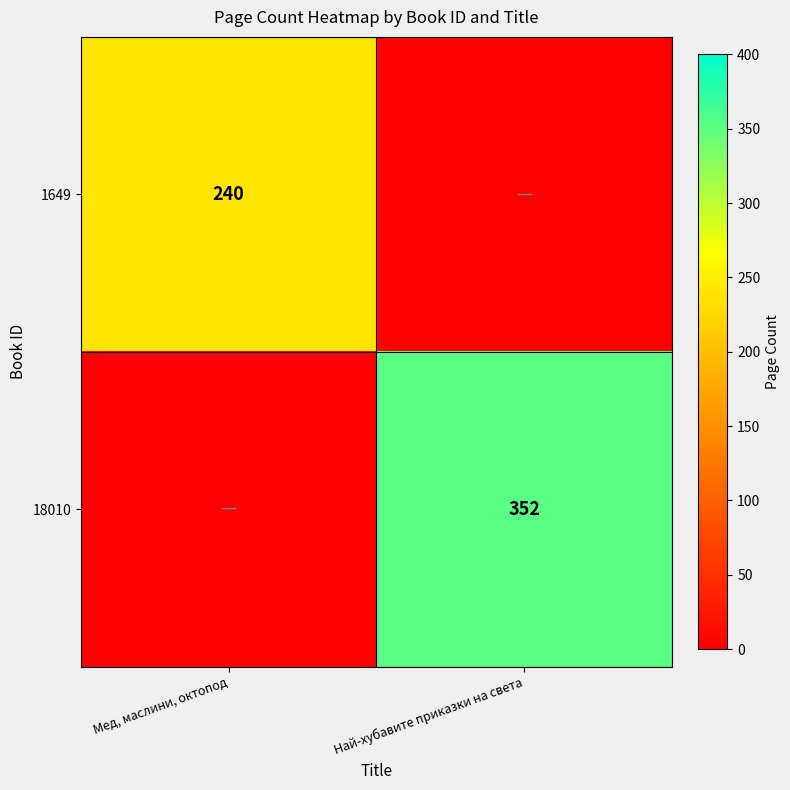

The 1649 series shows 411 at Мед, маслини, октопод. True or false?

False